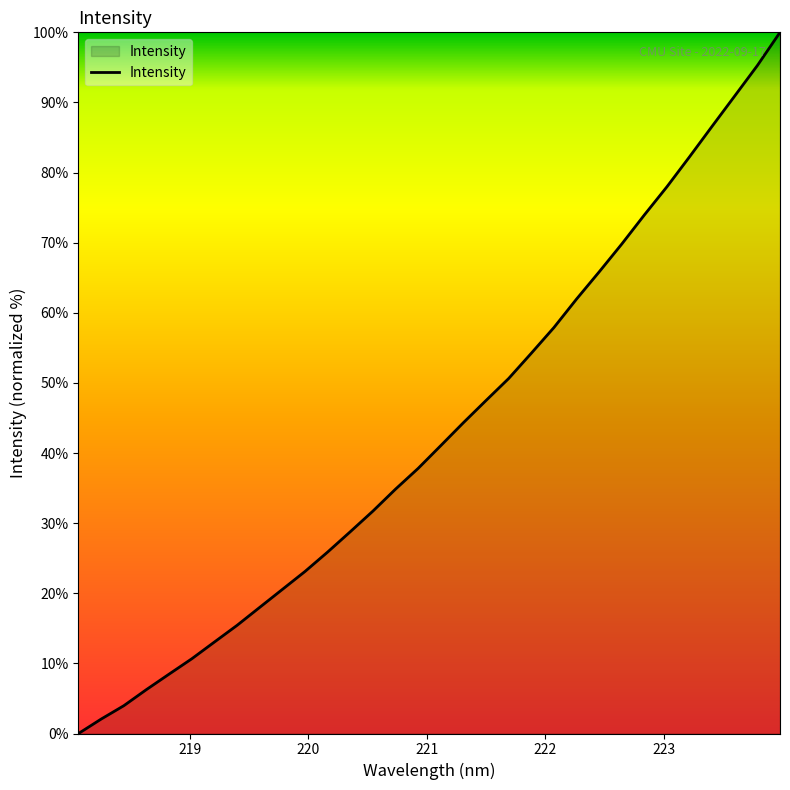

What is the greatest value displayed?

100.0